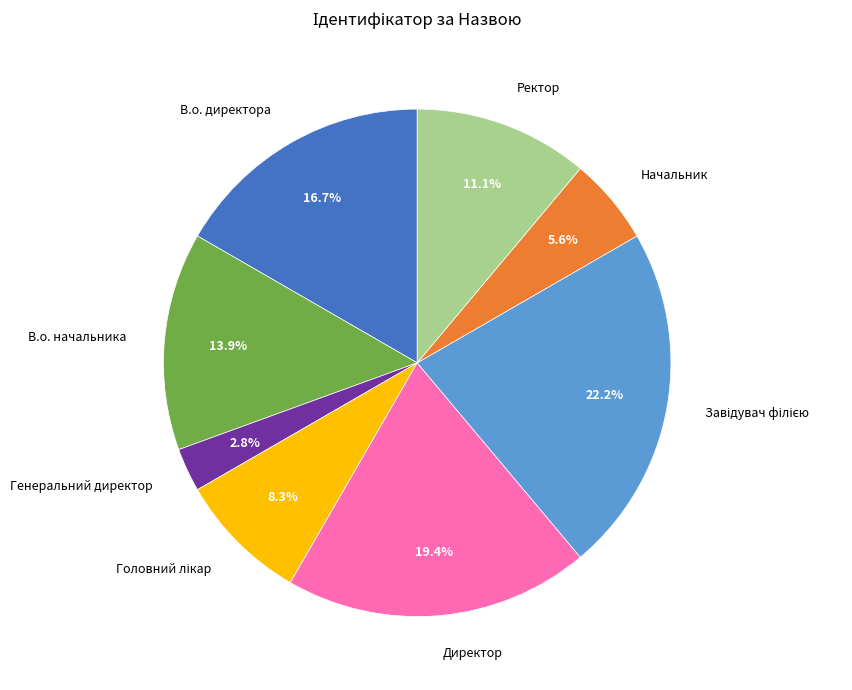

The В.о. директора slice represents 17% of the pie. True or false?

True